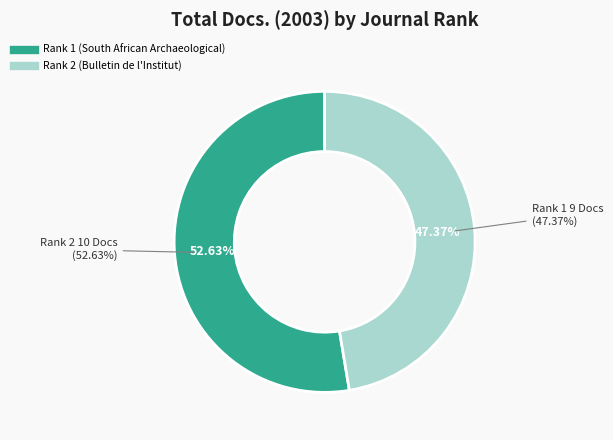

The South African Archaeological Bulletin (Rank 1) slice represents 53% of the pie. True or false?

True